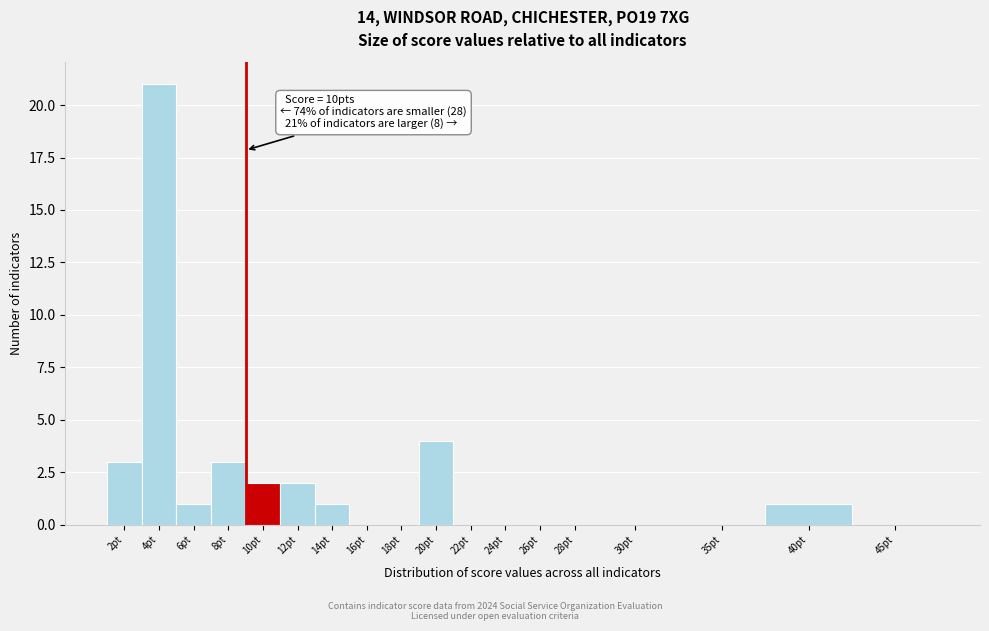

Reading left to right, list all the values displayed in this chart.

2pt=3	4pt=21	6pt=1	8pt=3	10pt=2	12pt=2	14pt=1	16pt=0	18pt=0	20pt=4	22pt=0	24pt=0	26pt=0	28pt=0	30pt=0	35pt=0	40pt=1	45pt=0